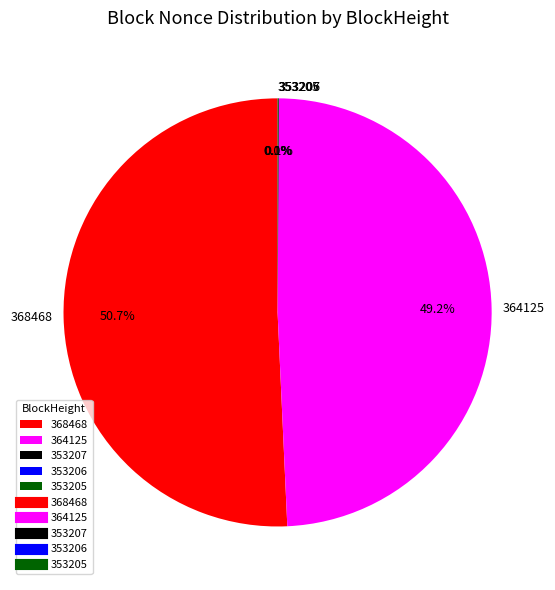

To the nearest percent, what is the average slice percentage?

20%